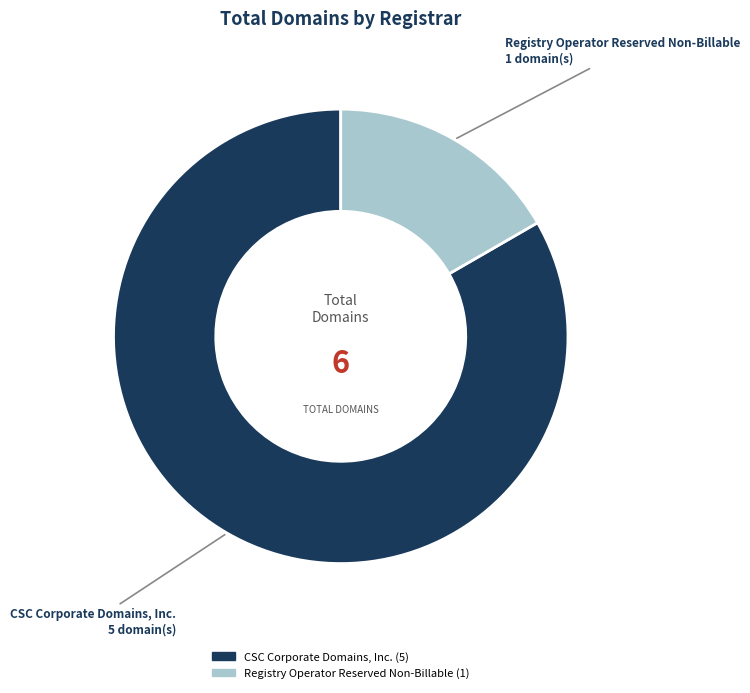

Is there a majority slice in this chart?

Yes